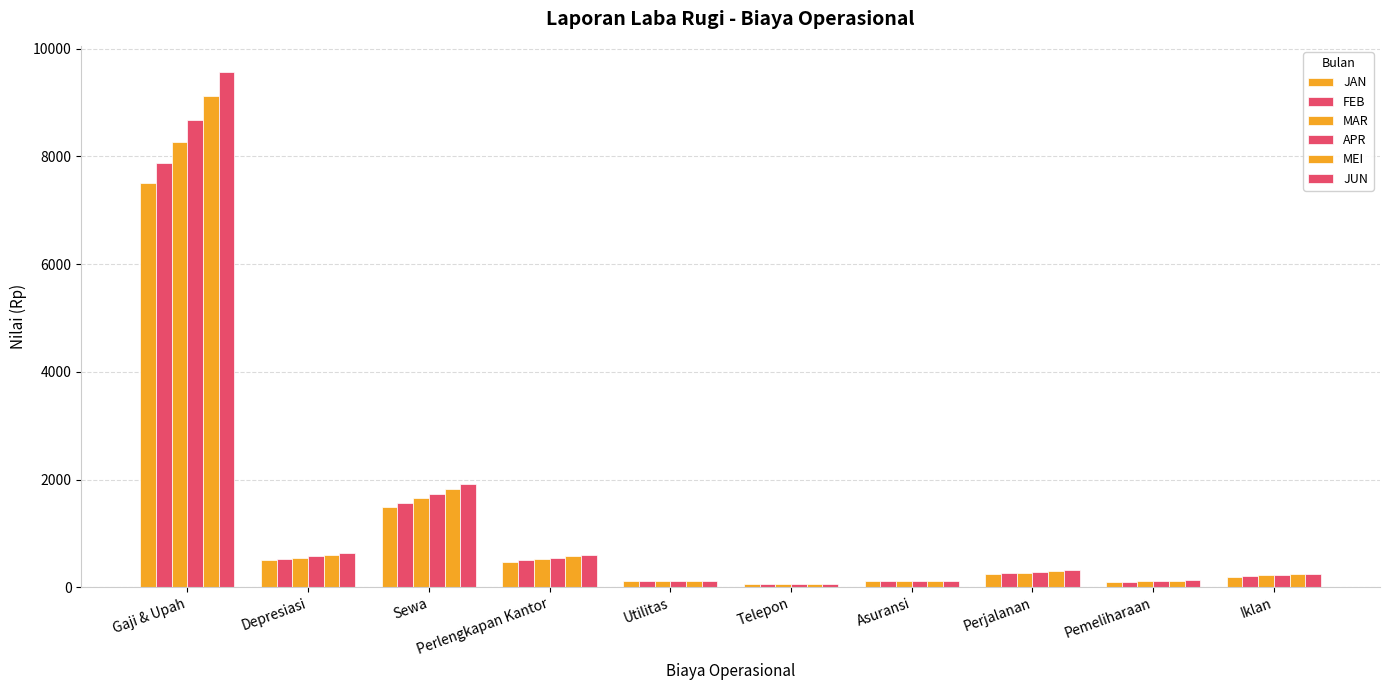

List the labels in order of JAN value, largest first.

Gaji & Upah, Sewa, Depresiasi, Perlengkapan Kantor, Perjalanan, Iklan, Asuransi, Utilitas, Pemeliharaan, Telepon